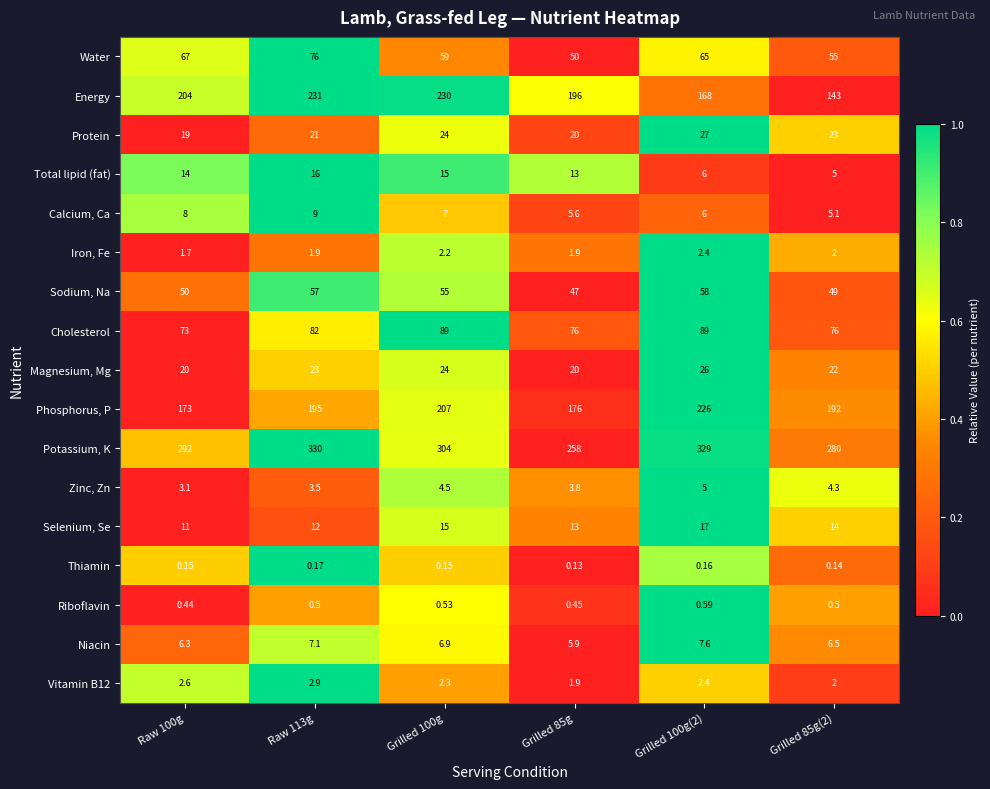

Which series has the largest range (max minus min)?

Energy